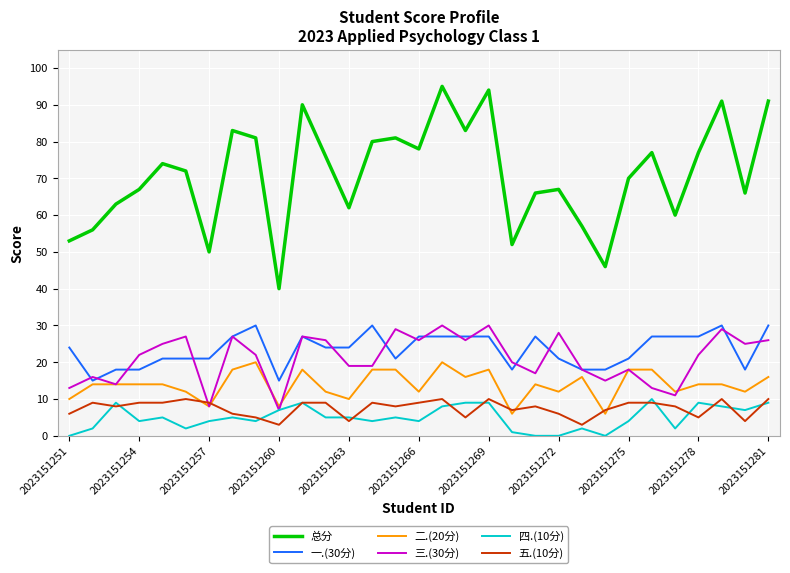

True or false: 总分 and 一.(30分) intersect in this chart.

False